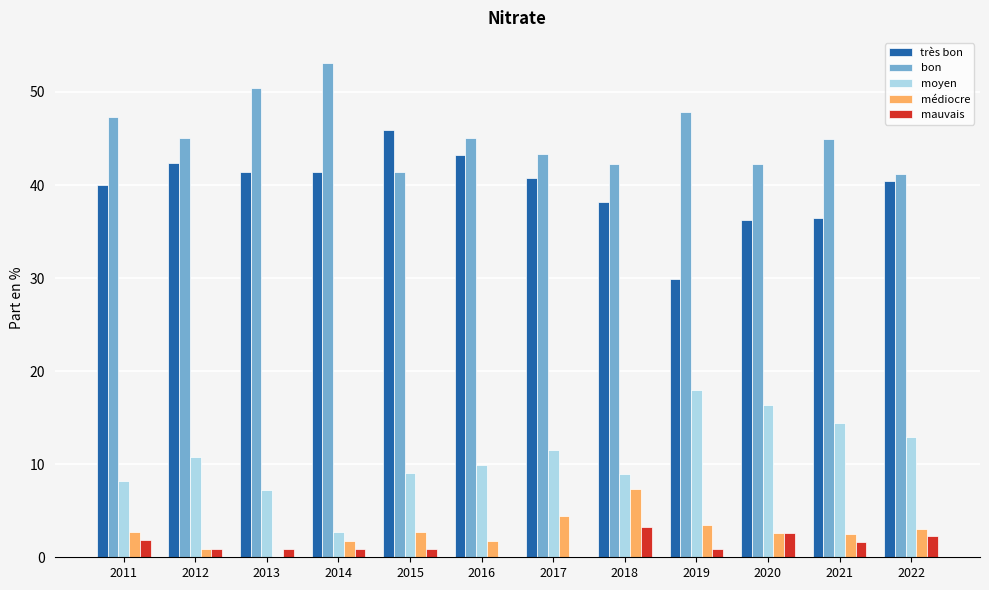

How many categories are shown in the chart?

12